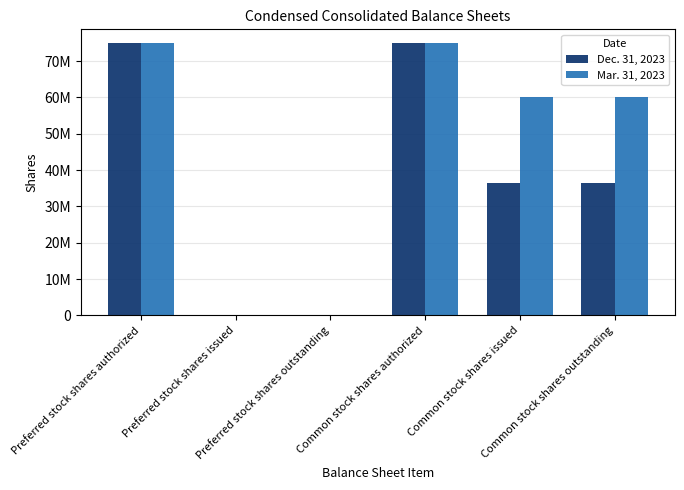

Are the bars horizontal?

No